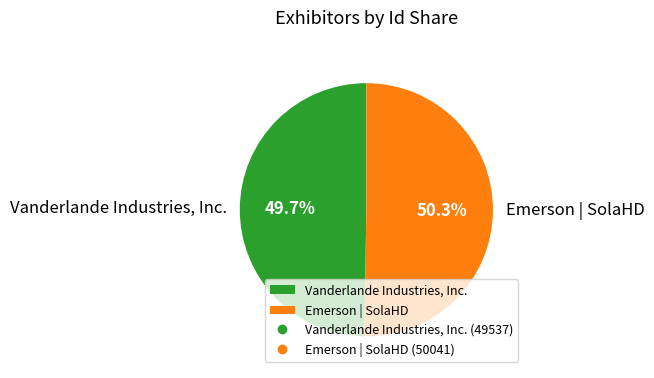

To the nearest percent, what is the average slice percentage?

50%